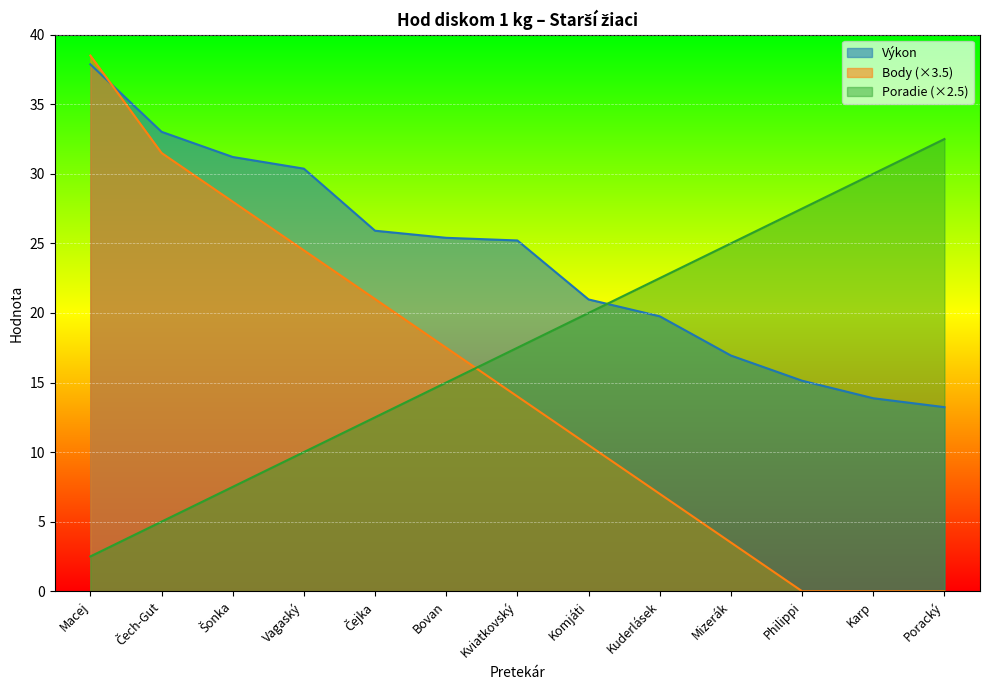

How many lines are shown in the chart?

3